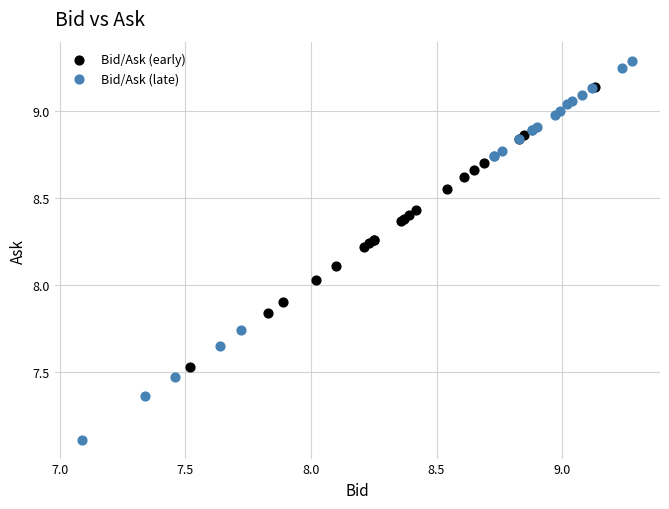

Which series contains the lowest Y value?

Bid/Ask (late)